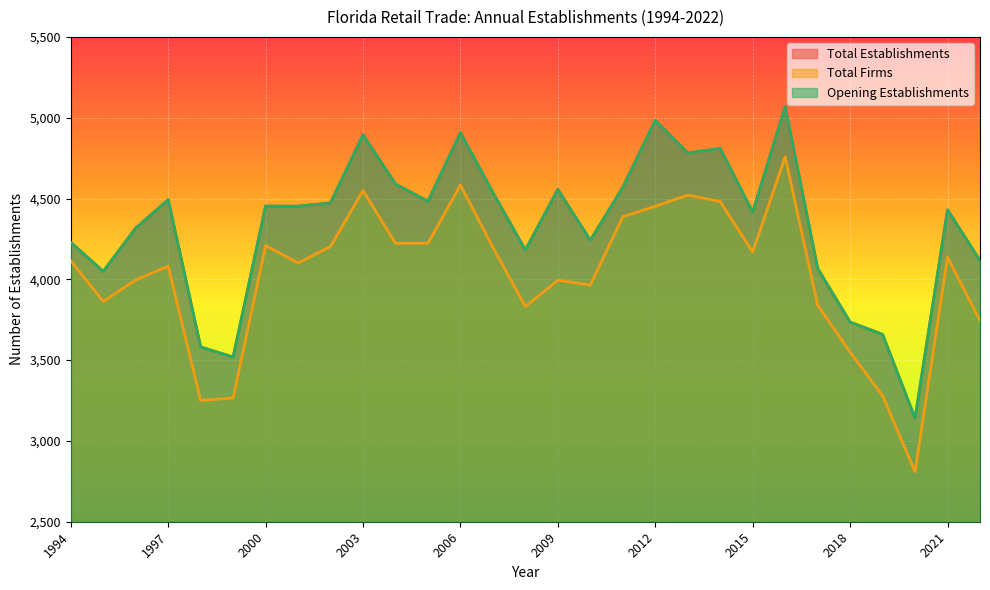

True or false: Opening Establishments and Total Firms intersect in this chart.

False